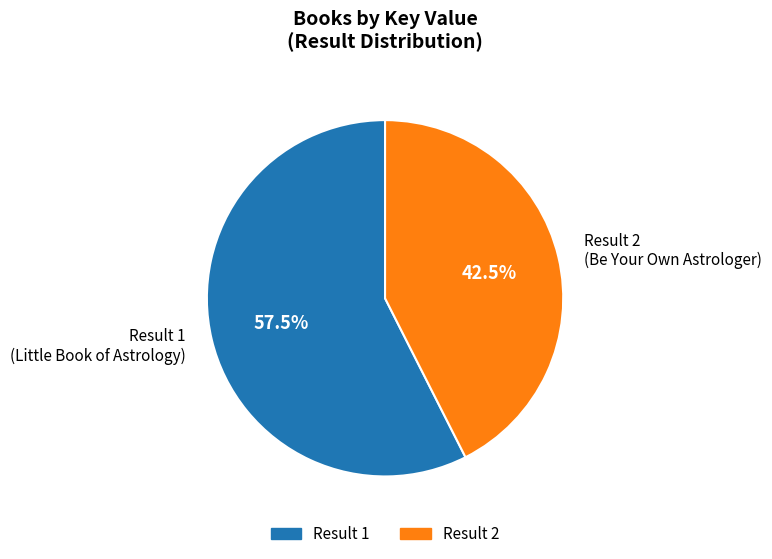

Does any single category account for the majority?

Yes